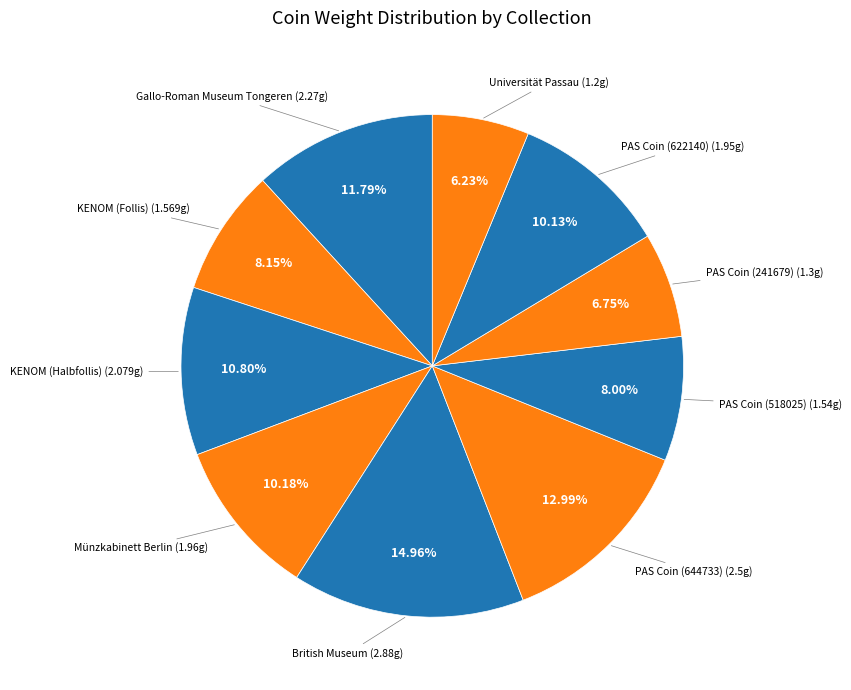

How many segments does this pie chart have?

10